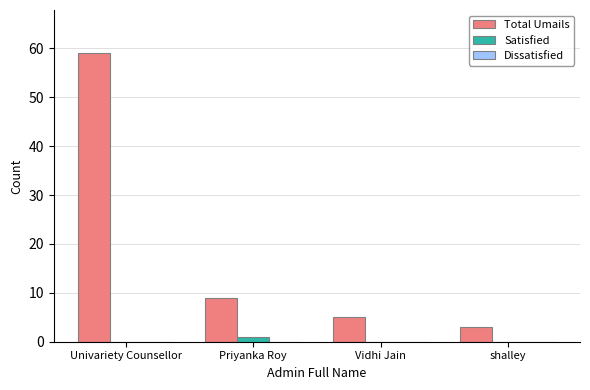

Where is Total Umails nearest to the value 31?

Priyanka Roy